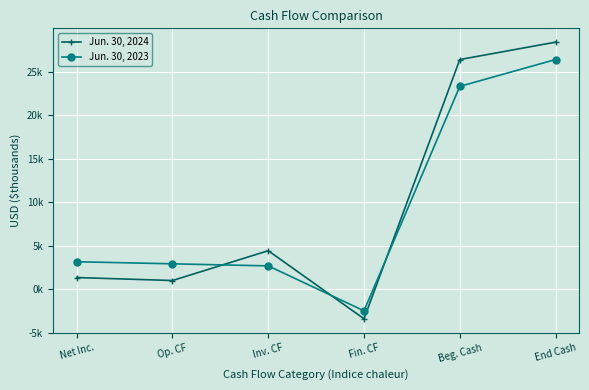

What are all the series names shown in the legend?

Jun. 30, 2024, Jun. 30, 2023